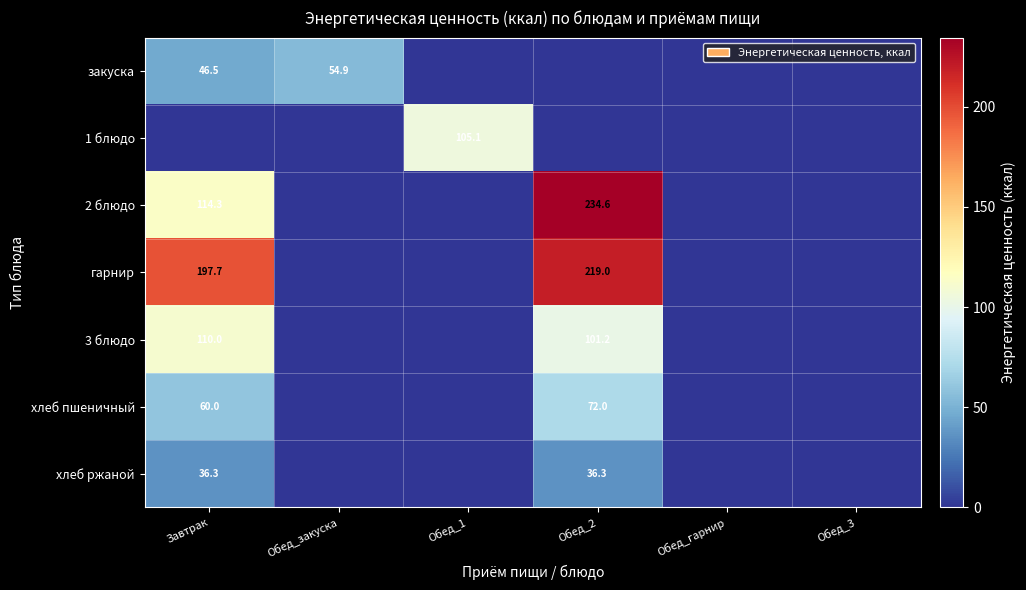

At which category is the sum across all series the highest?

Обед_2